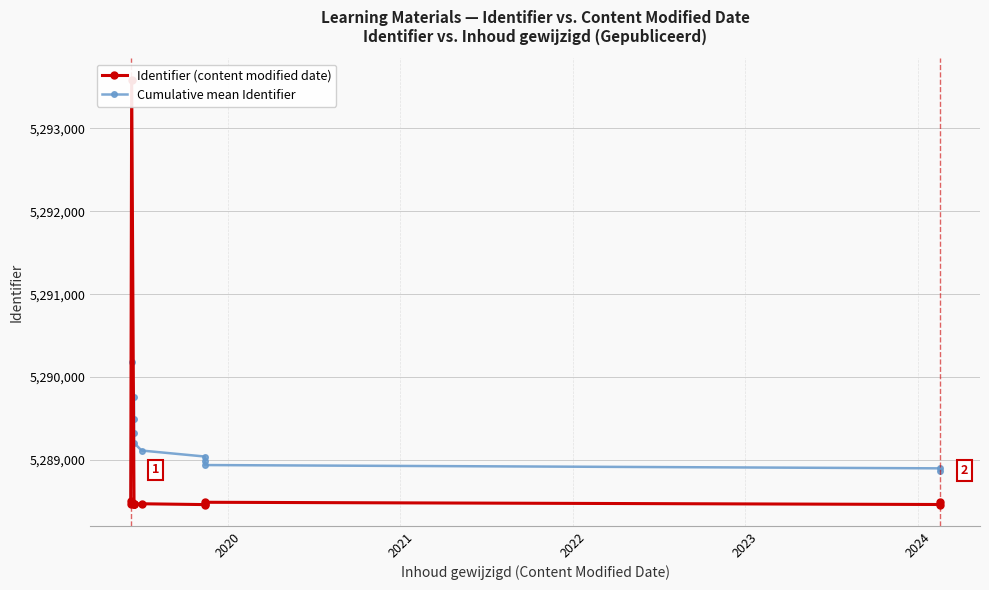

What are all the series names shown in the legend?

Identifier (content modified date), Cumulative mean Identifier